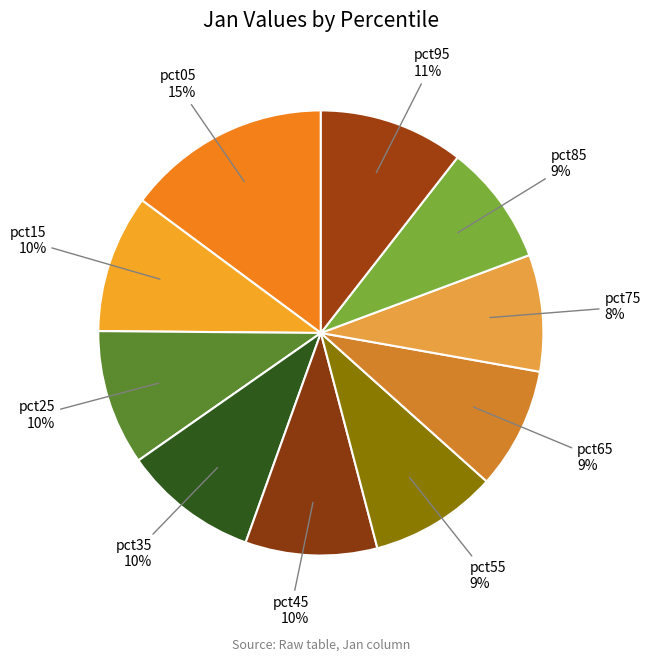

What percentage is the pct75 slice, to the nearest percent?

8%